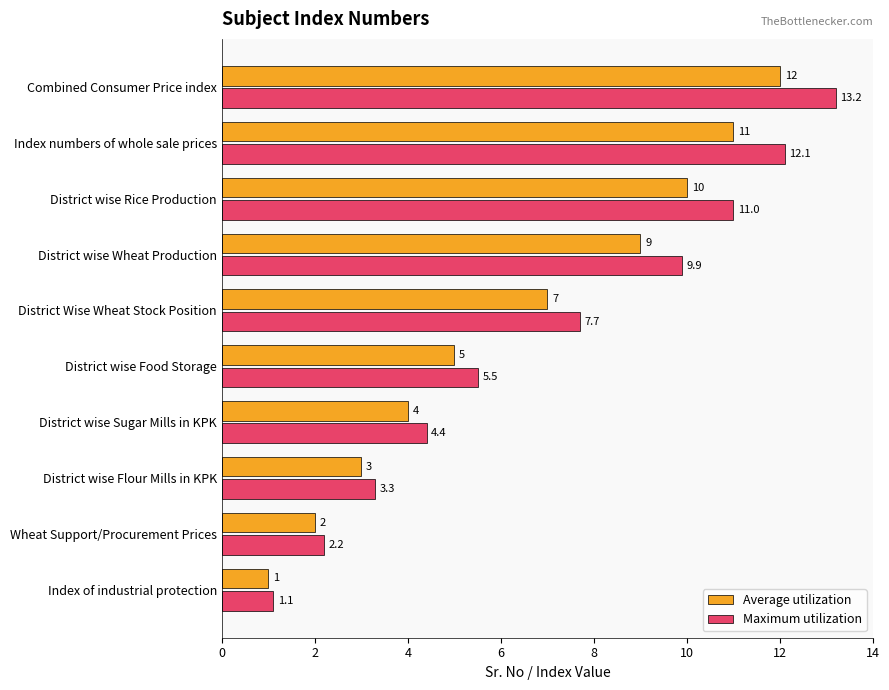

Rank the series by their average value, from lowest to highest.

Average utilization, Maximum utilization